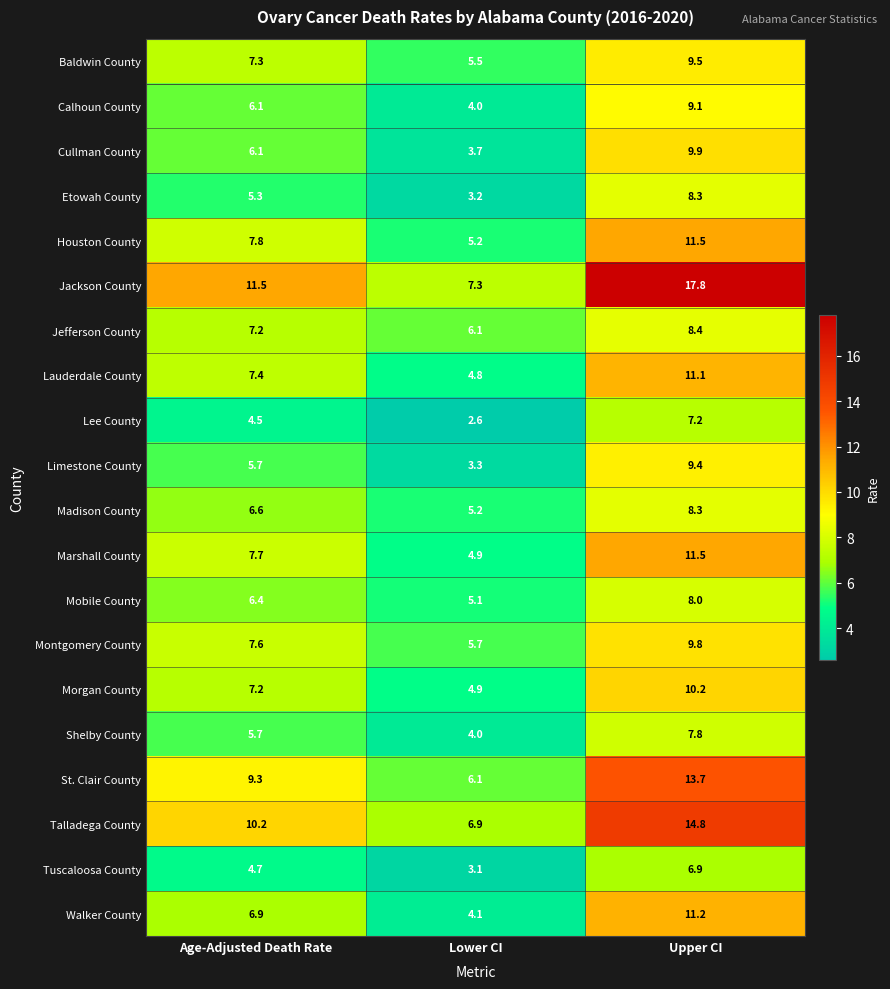

Which series has the widest spread of values?

Jackson County